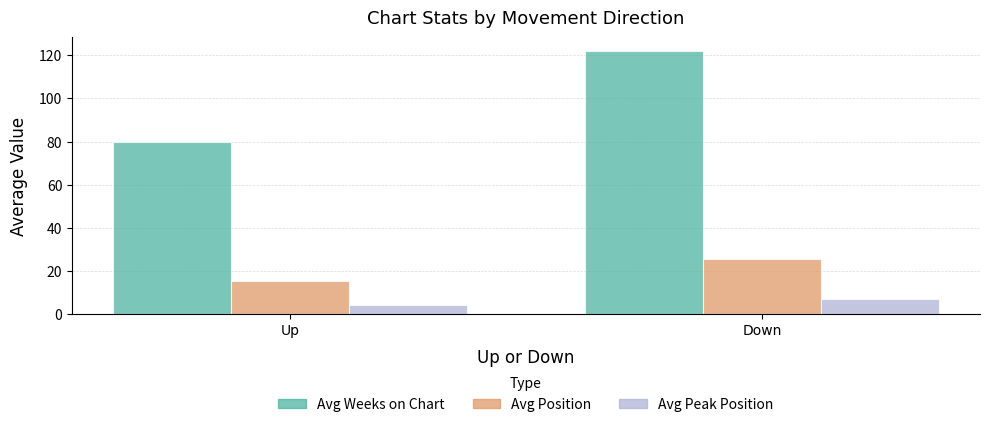

Which series has the largest total across all categories?

Avg Weeks on Chart